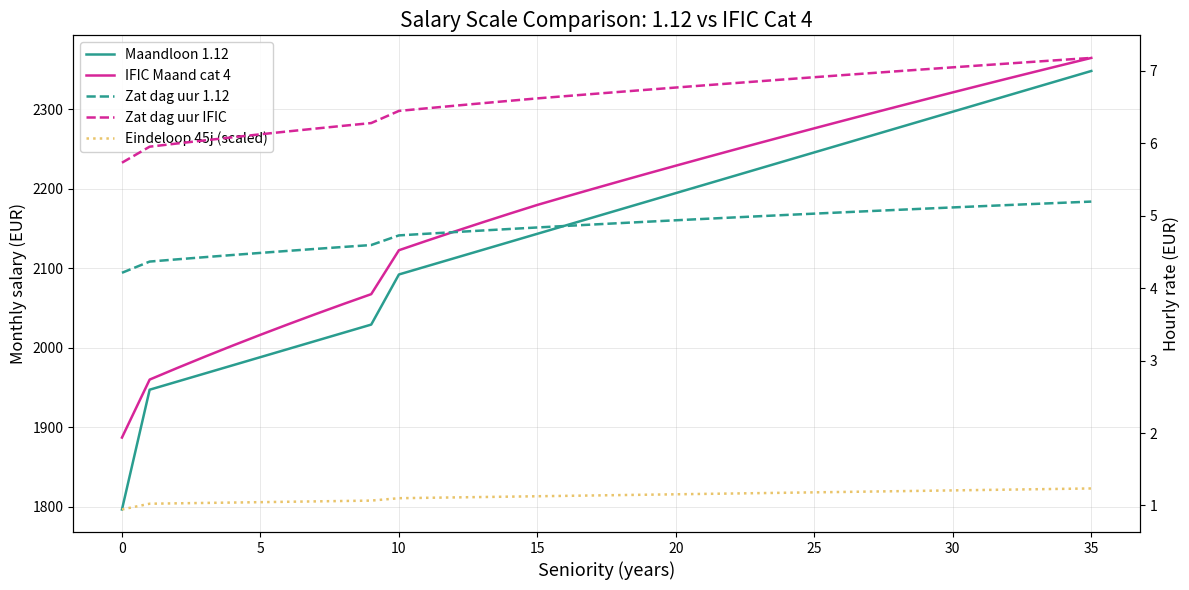

True or false: IFIC Maand cat 4 and Maandloon 1.12 intersect in this chart.

False